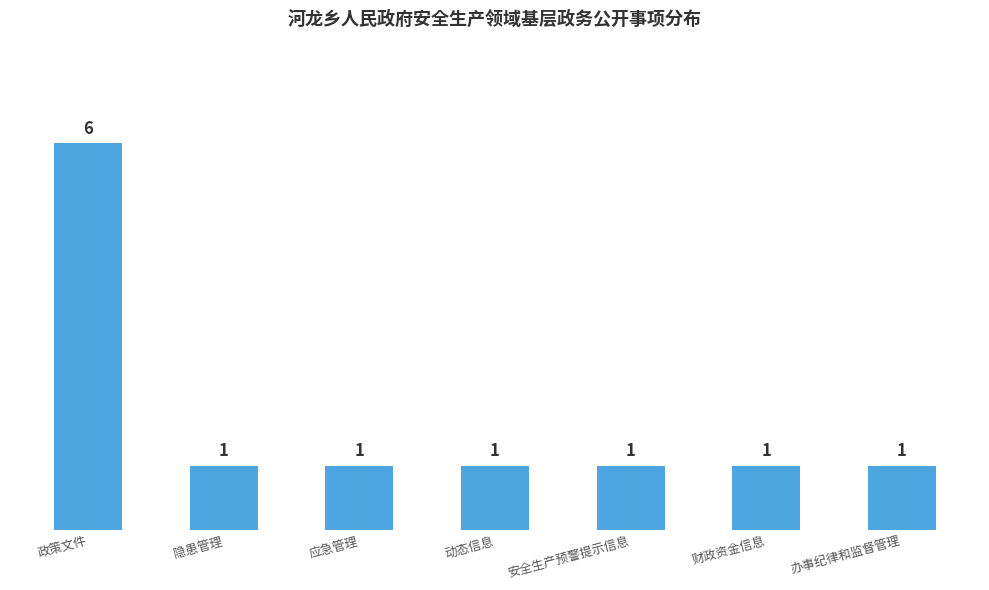

What is the sum of the values at 财政资金信息 and 应急管理?

2